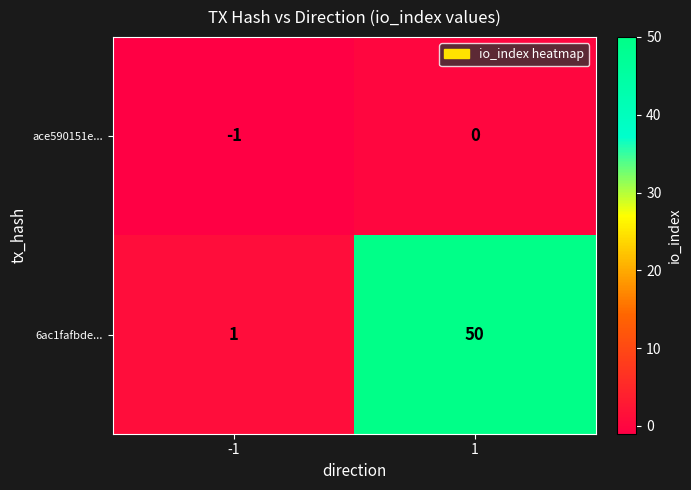

What is the difference between the highest and lowest values at 1?

50